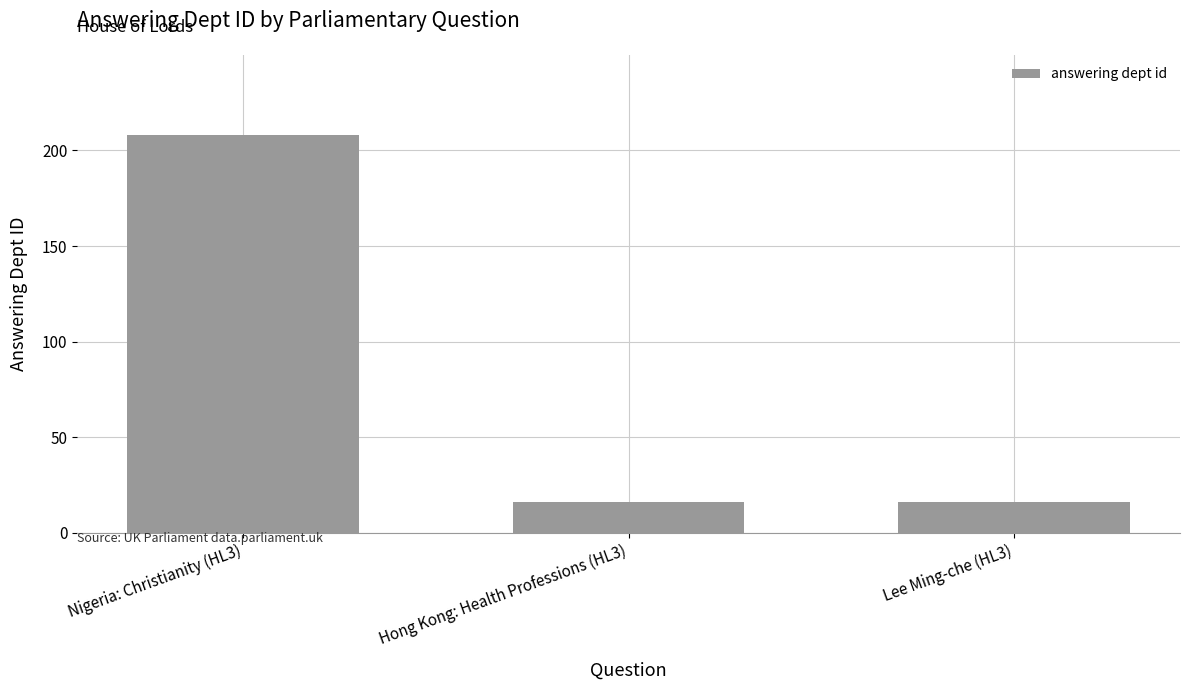

Which category has the highest value across all series?

Nigeria: Christianity (HL3)